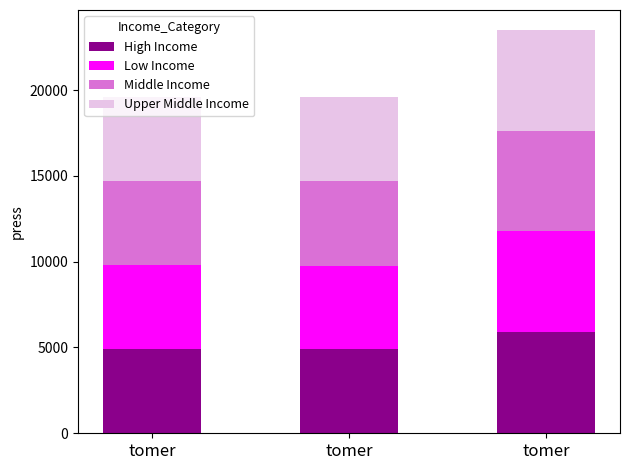

True or false: Middle Income has a value of 1766 at tomer.

False